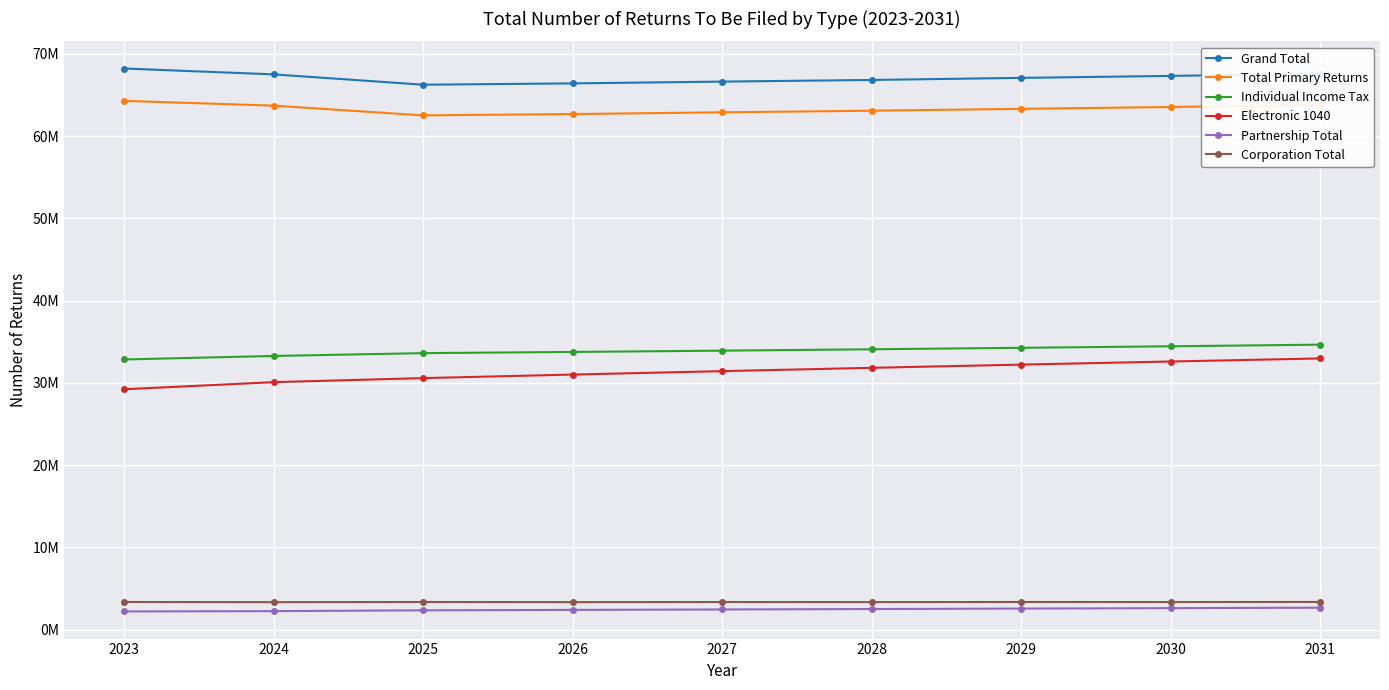

Which category has the highest value across all series?

2023